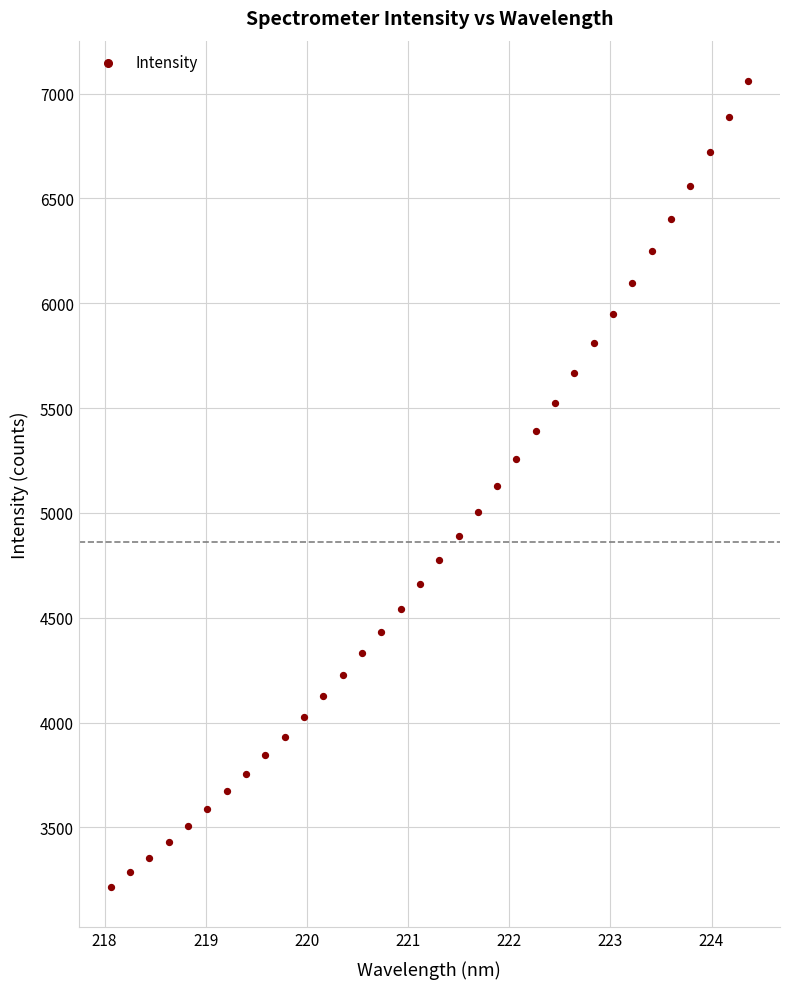

What is the range of Y values (max minus min)?

3844.5